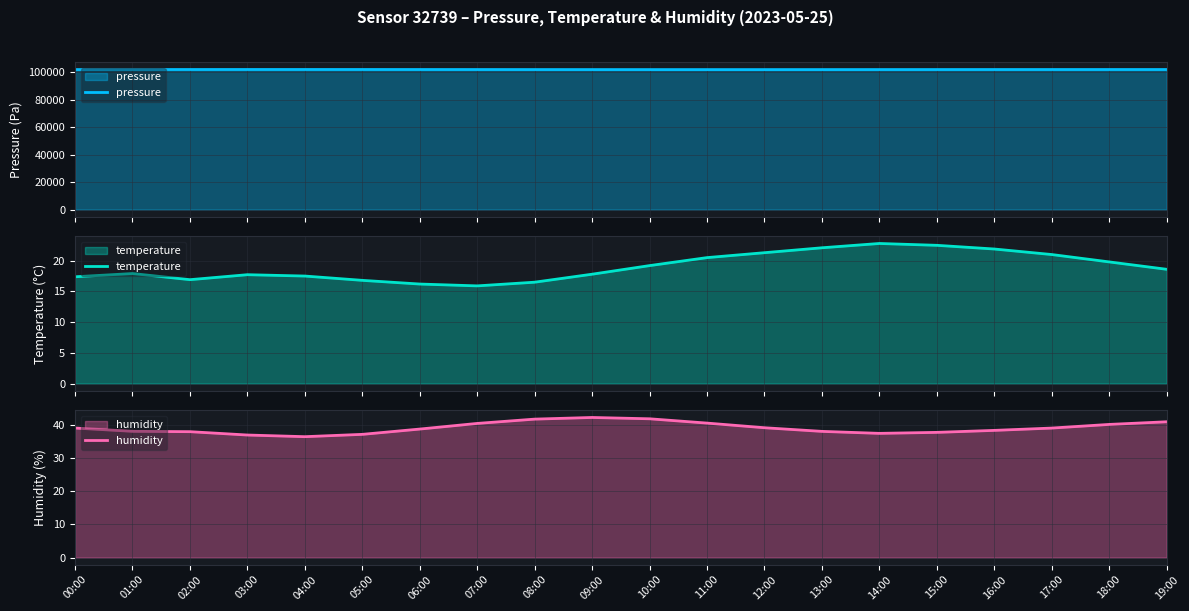

What is the difference between the pressure values at 16:00 and 19:00?

13.4